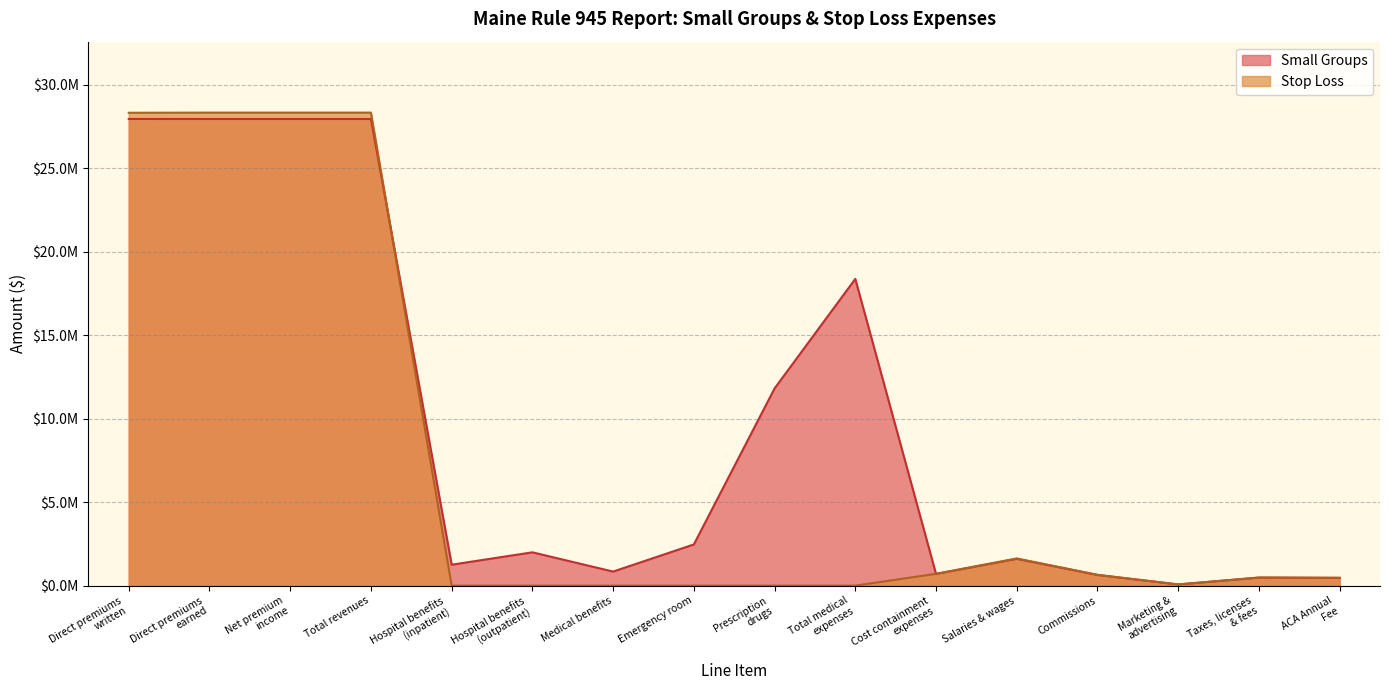

Which series has the widest spread of values?

Stop Loss